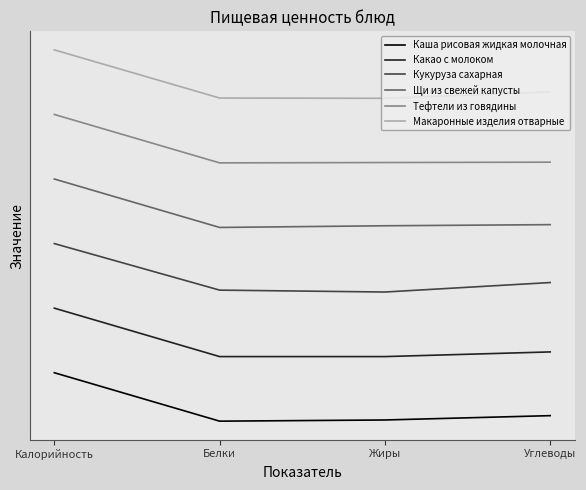

Does the chart display data point markers on the line(s)?

No